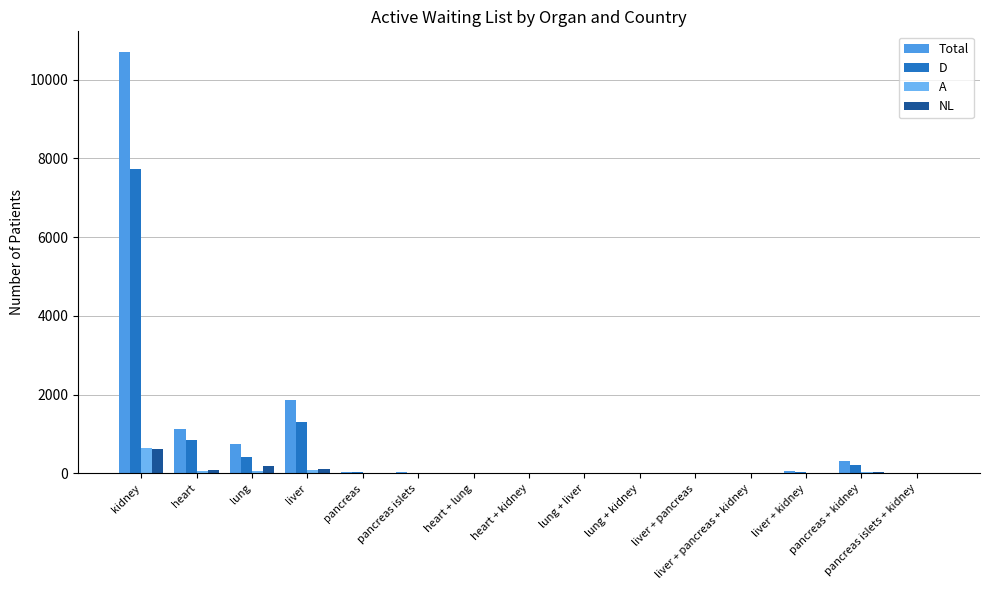

What is the sum of all A values?

887